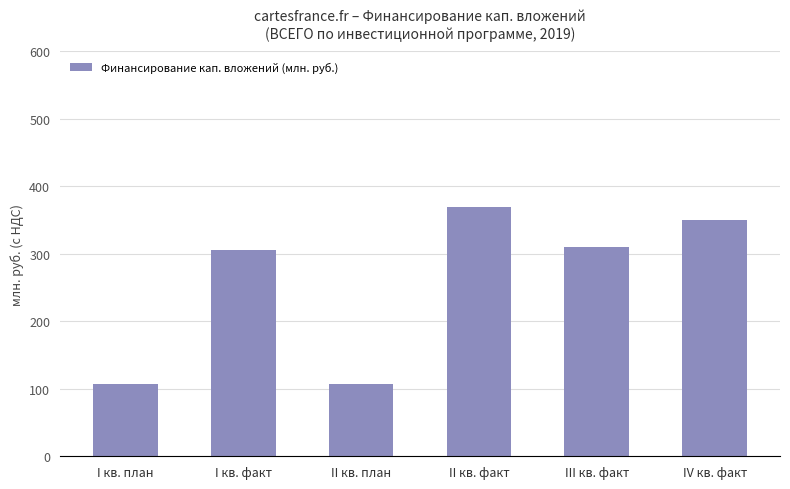

What is the label of the 2nd bar from the left?

I кв. факт